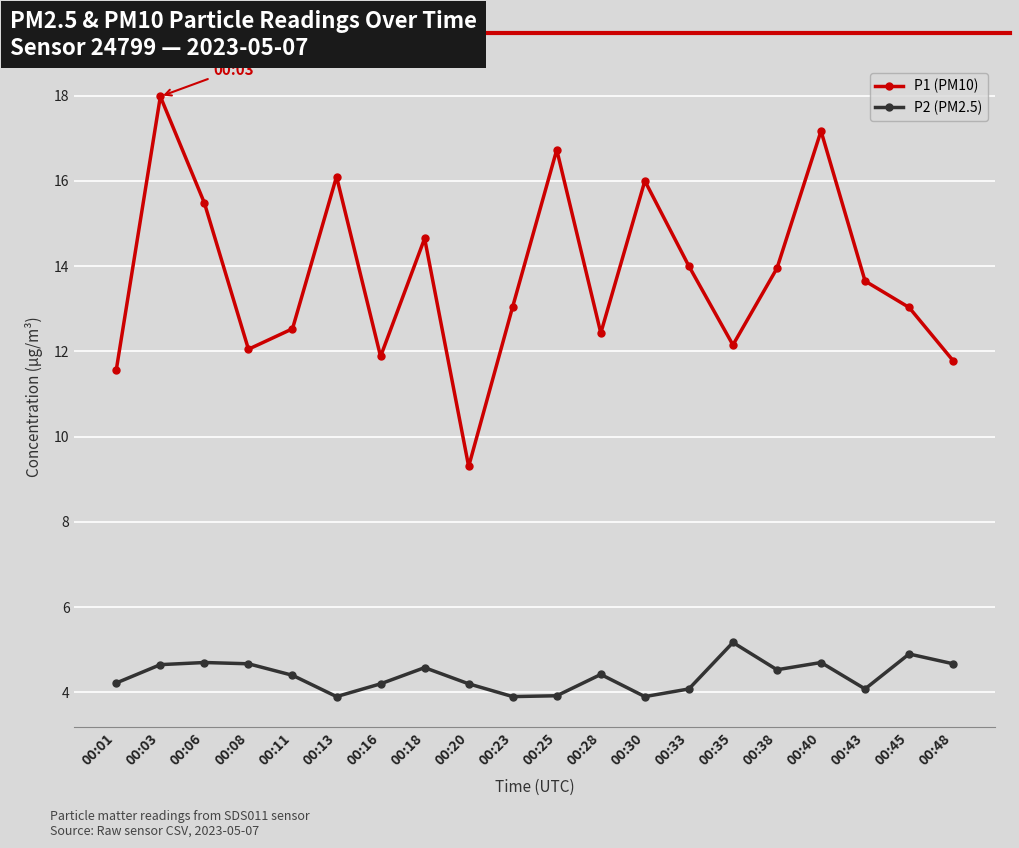

True or false: P2 (PM2.5) has more than 0 interior local peaks.

True